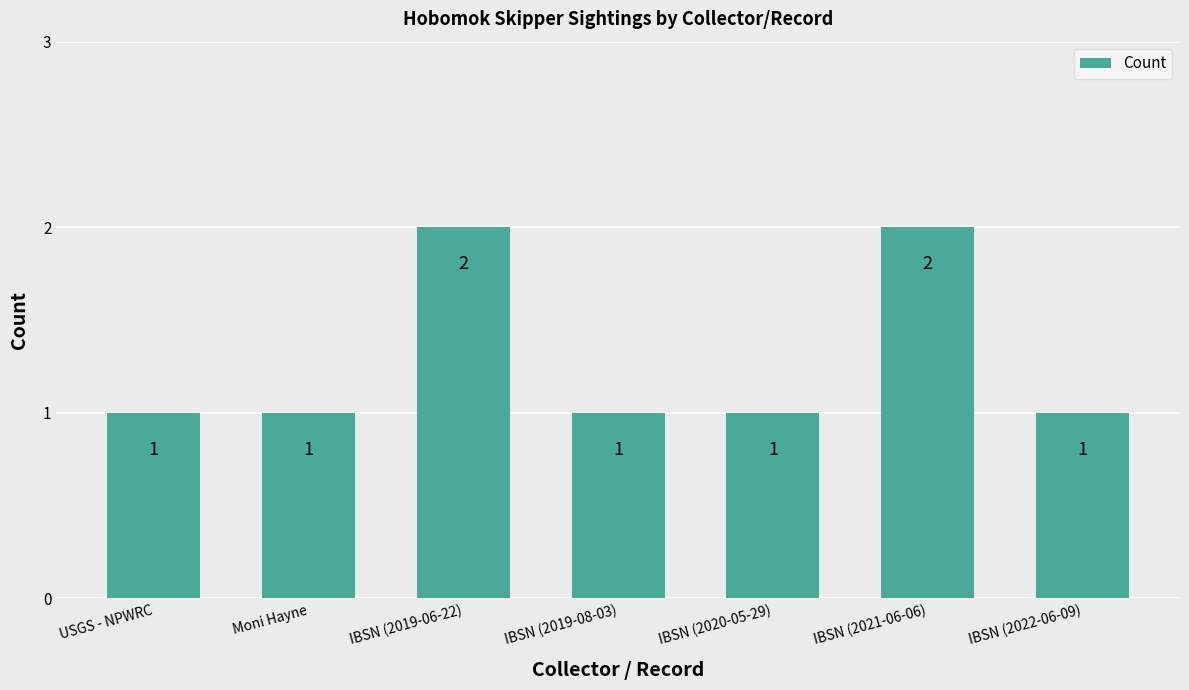

How many bars are there in total?

7